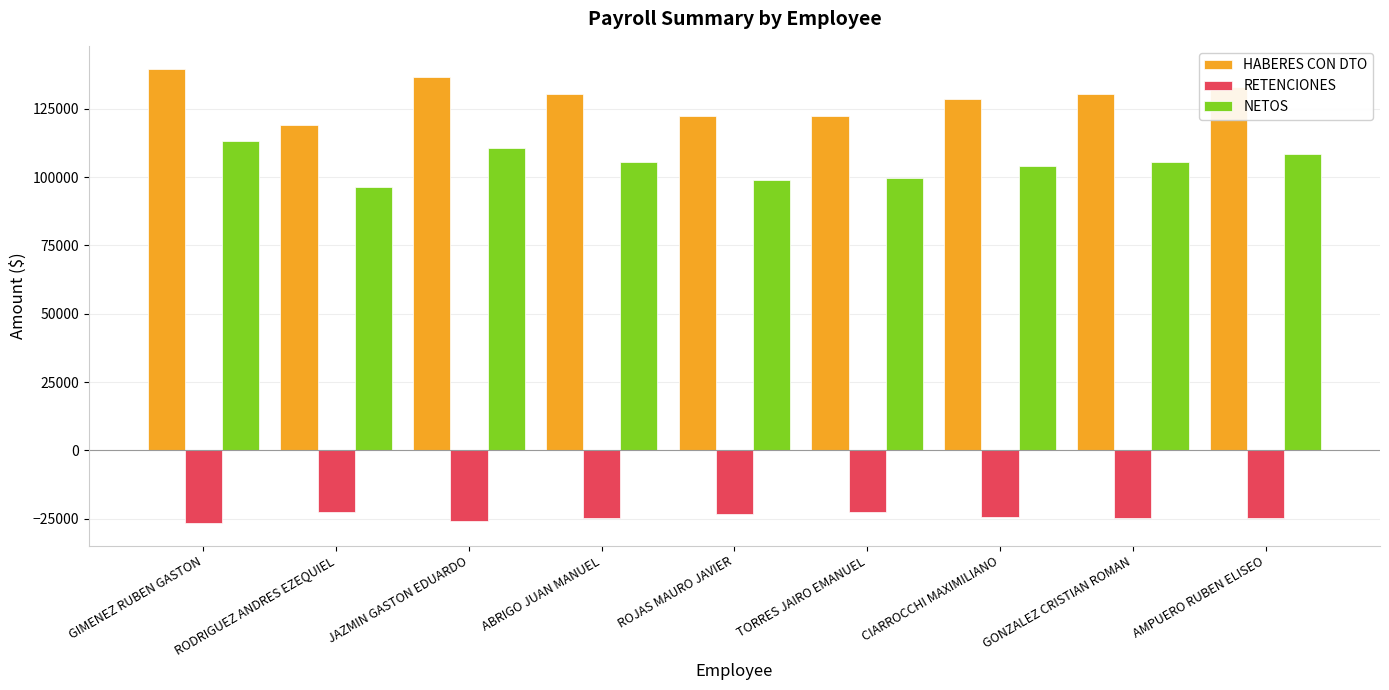

What is the sum of all NETOS values?

942461.0